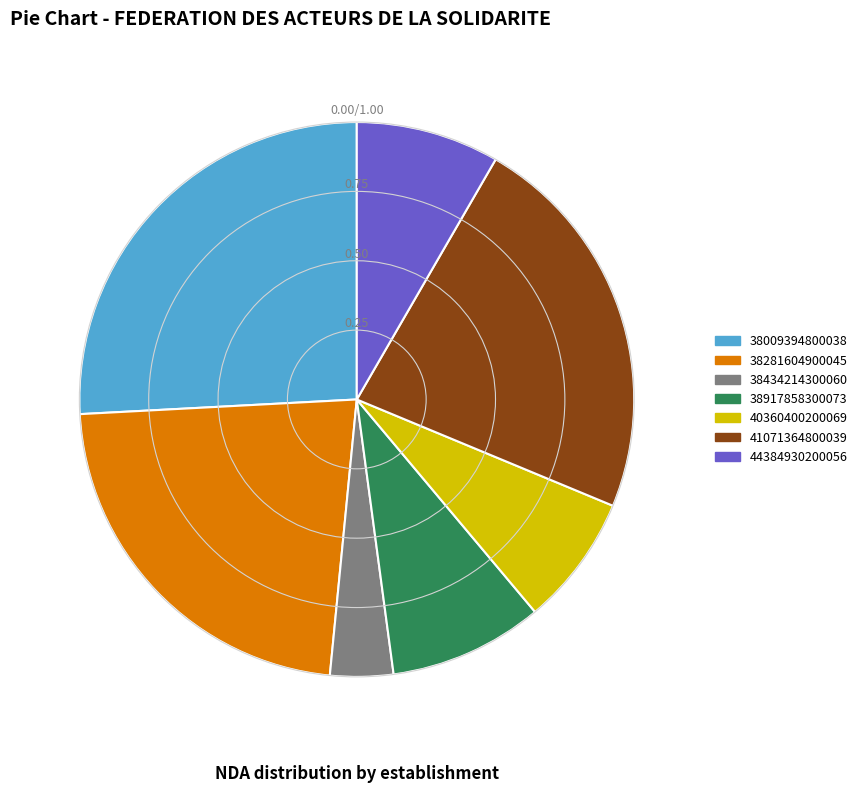

What is the ratio of the value at 40360400200069 to the value at 38281604900045?

0.3